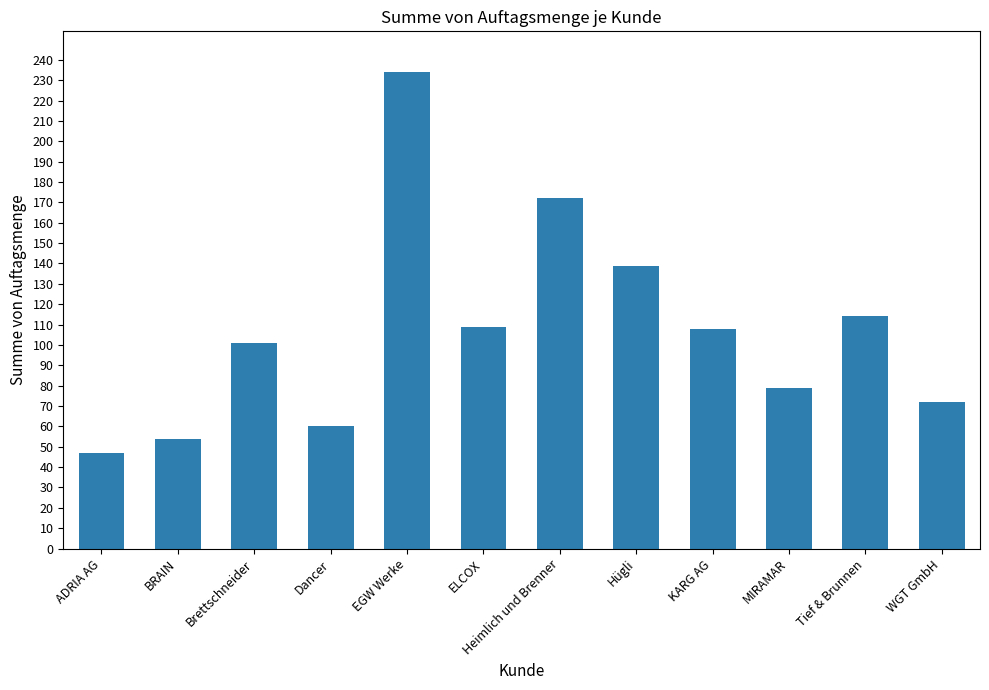

What is the sum of all values?

1289